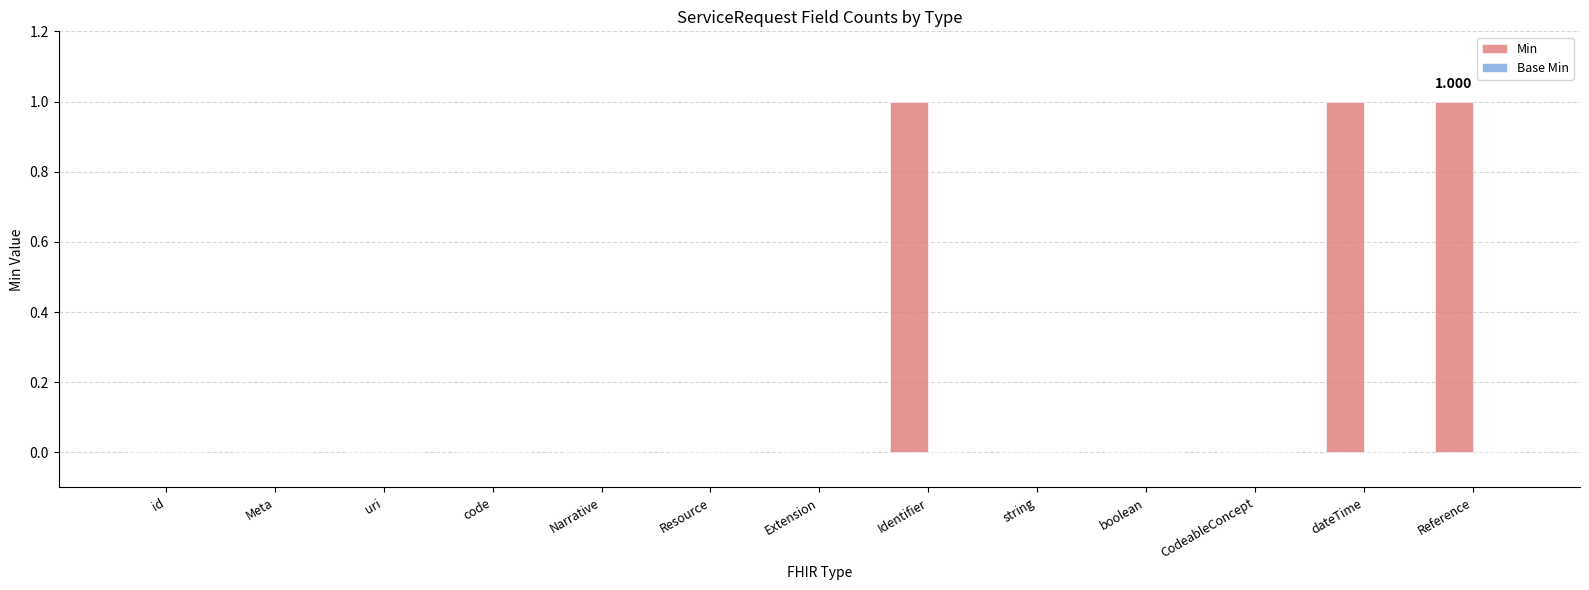

Are the bars horizontal?

No